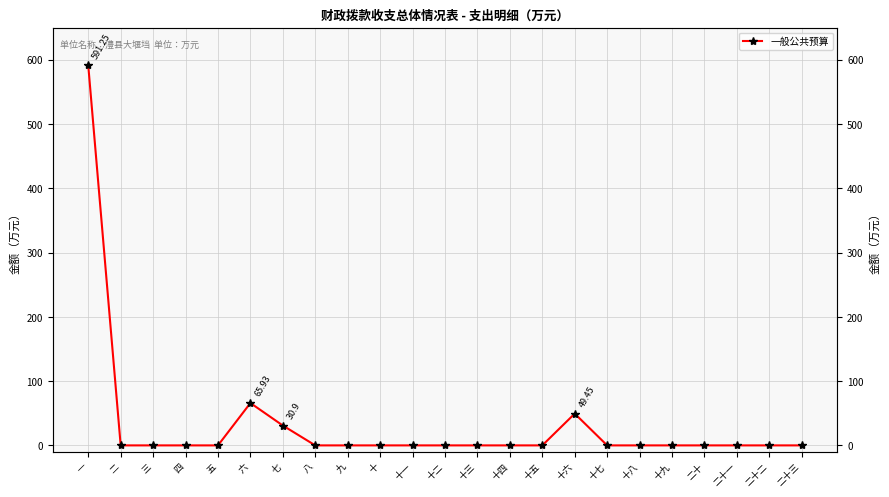

Reading left to right, transcribe all the data shown in this chart.

591.2	0.0	0.0	0.0	0.0	65.9	30.9	0.0	0.0	0.0	0.0	0.0	0.0	0.0	0.0	49.5	0.0	0.0	0.0	0.0	0.0	0.0	0.0